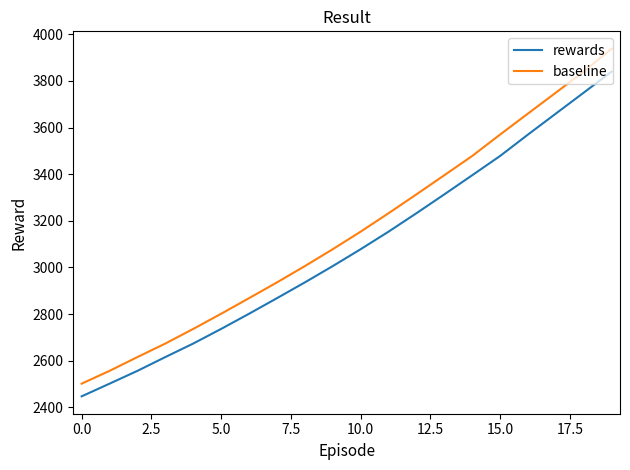

List the series in order of their overall mean, highest first.

baseline, rewards